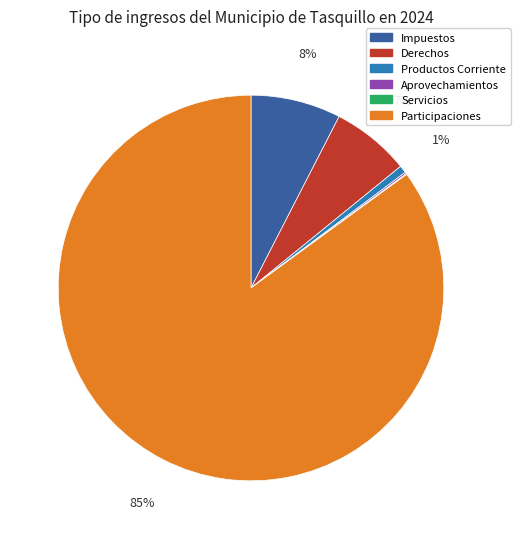

True or false: Participaciones accounts for 85% of the total.

True